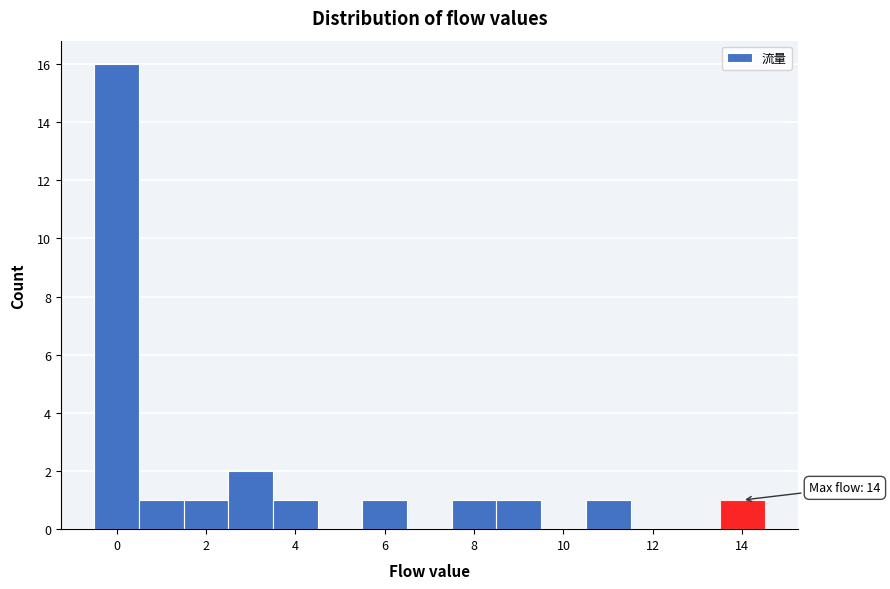

Over which range of the x-axis is the bar tallest?

-0.5 to 0.5